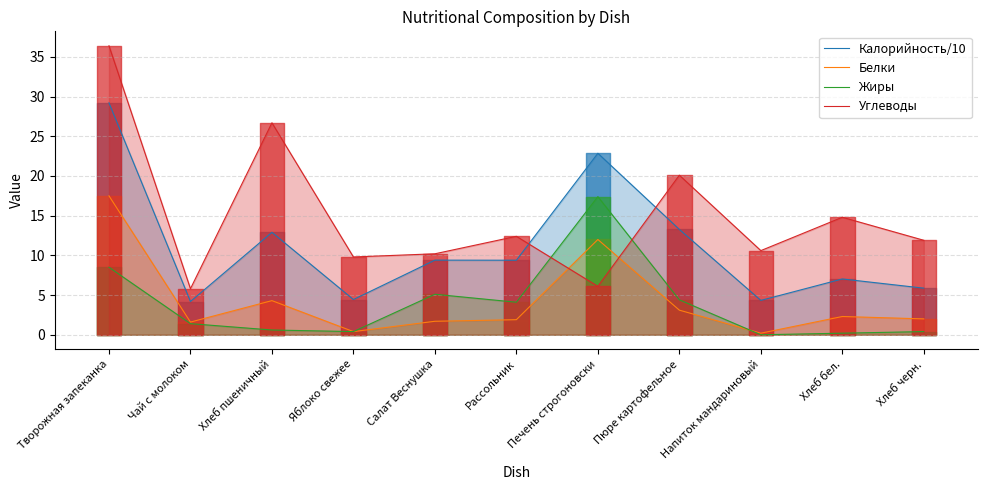

What are all the series names shown in the legend?

Калорийность/10, Белки, Жиры, Углеводы